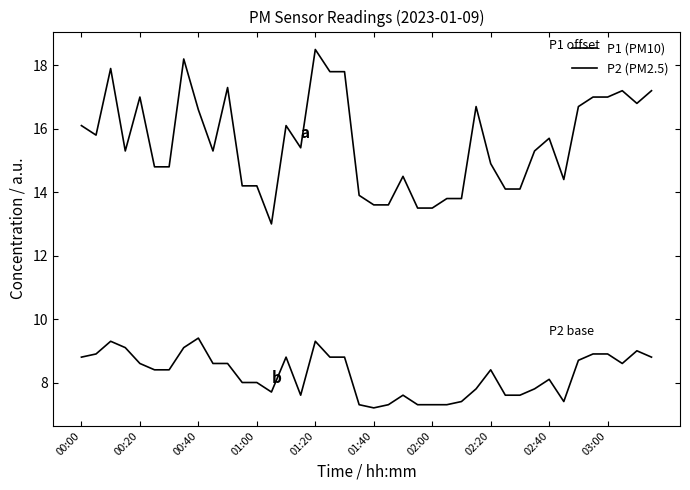

Does the chart have visible grid lines?

No